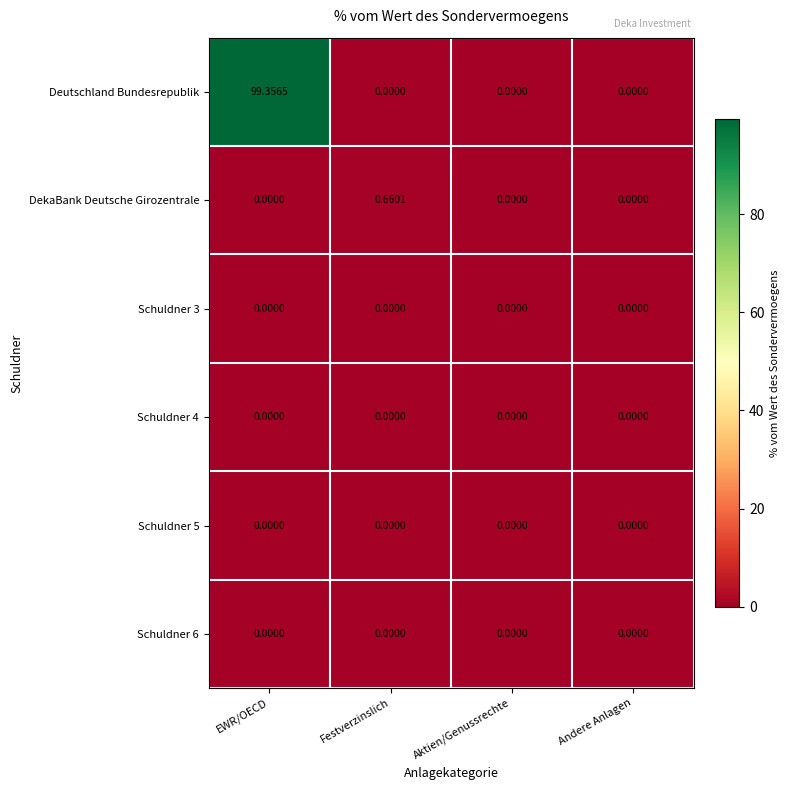

Which series changed the most between Festverzinslich and Aktien/Genussrechte?

DekaBank Deutsche Girozentrale